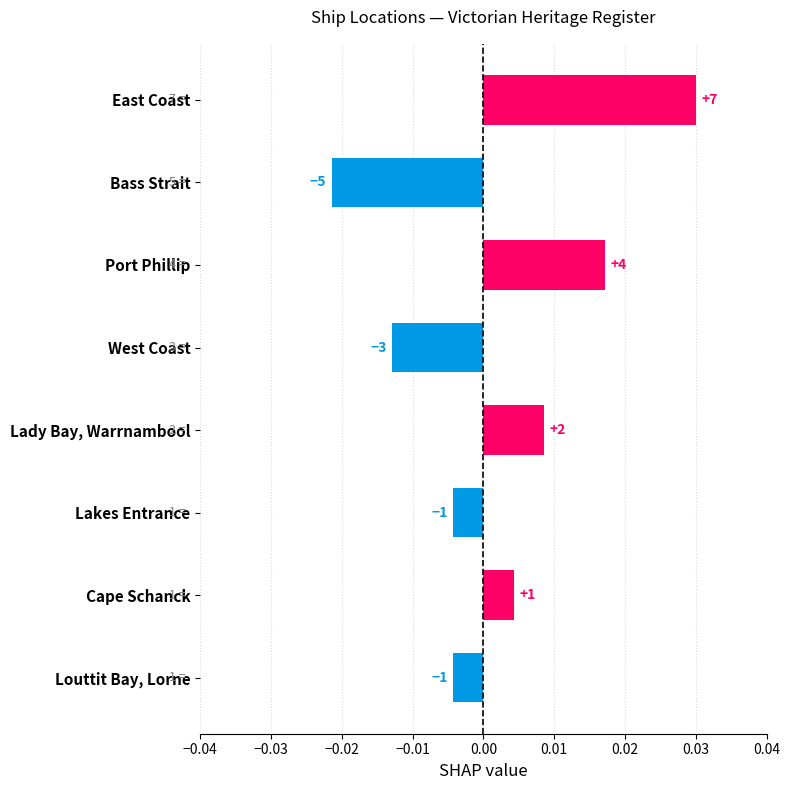

Are the bars horizontal?

Yes